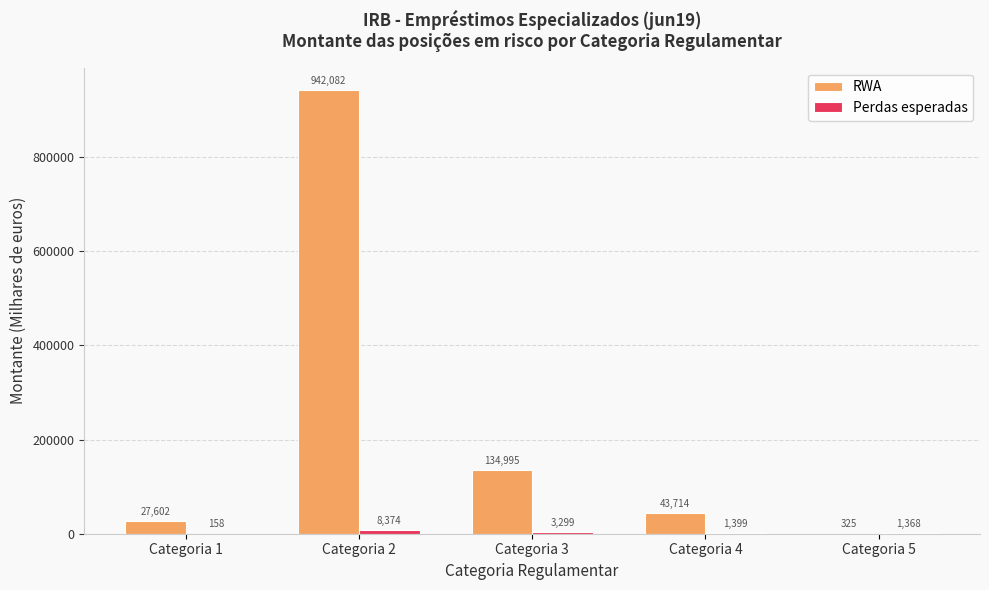

Which series changed the most between Categoria 3 and Categoria 4?

RWA